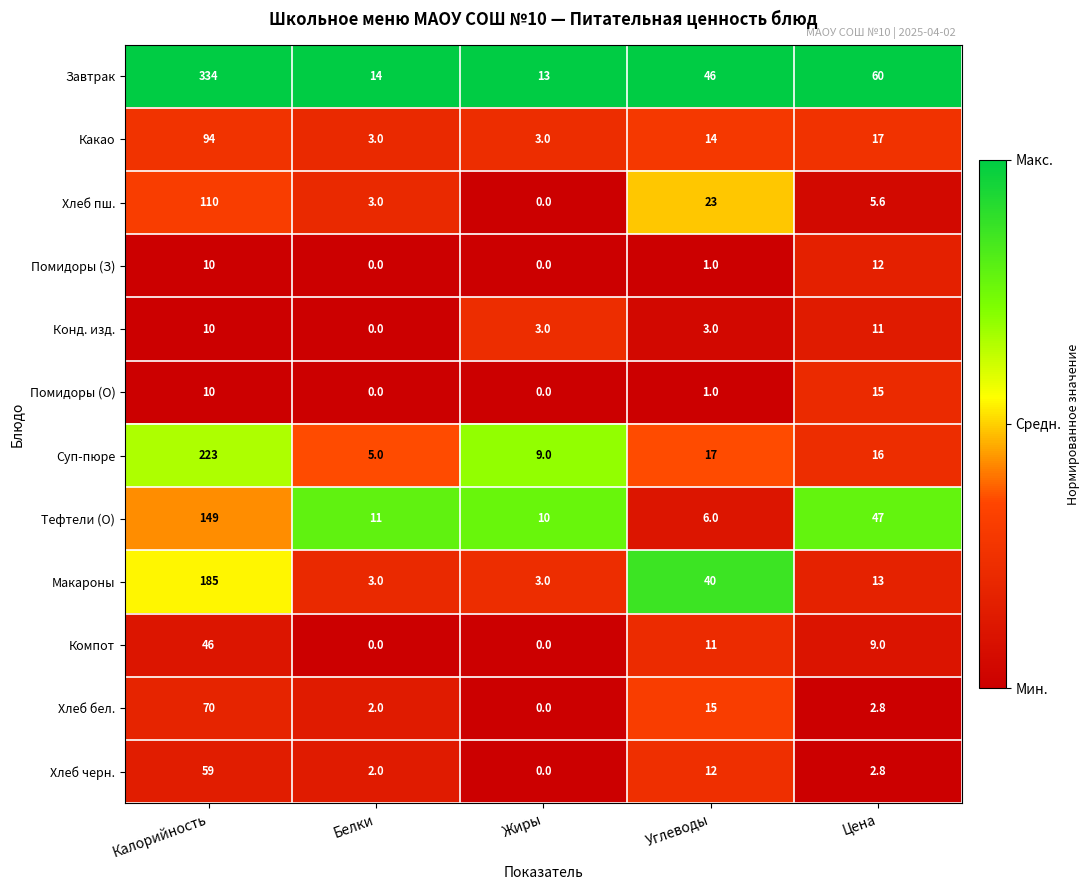

Which series has the largest total across all categories?

Завтрак